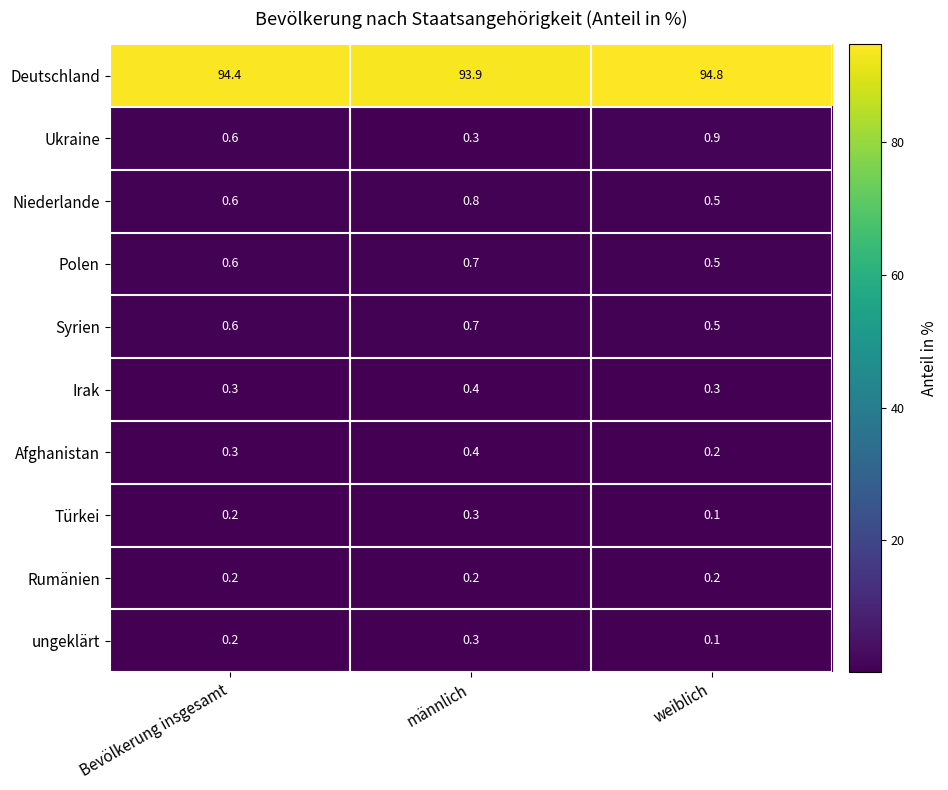

At which category does the chart reach its peak across all series?

weiblich